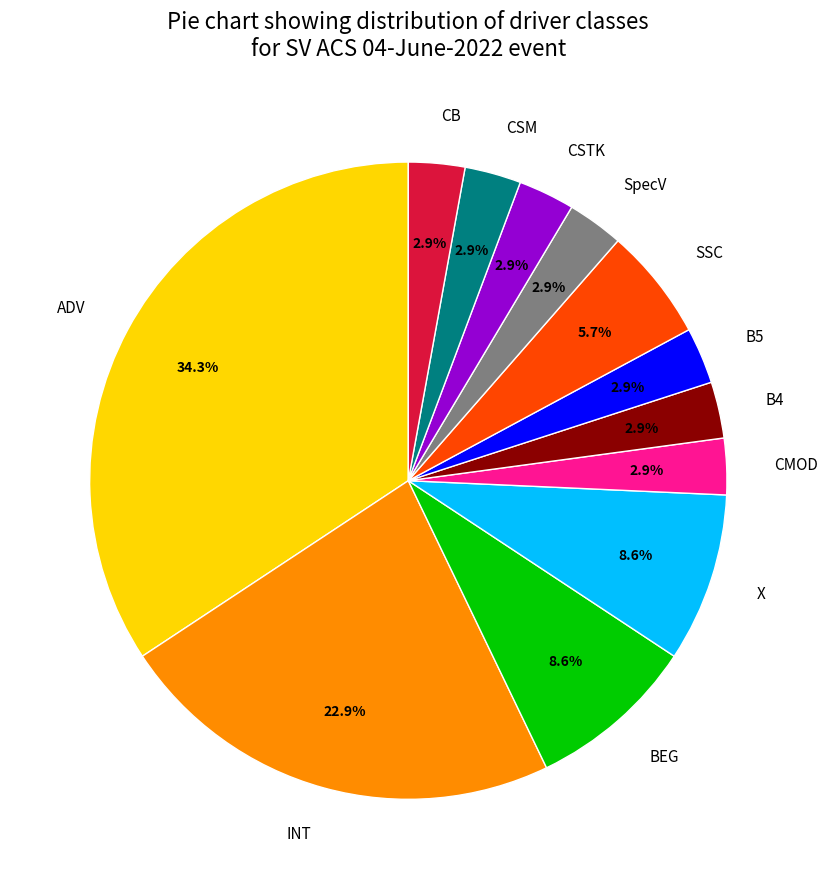

To the nearest percent, what percentage of the pie is CMOD?

3%